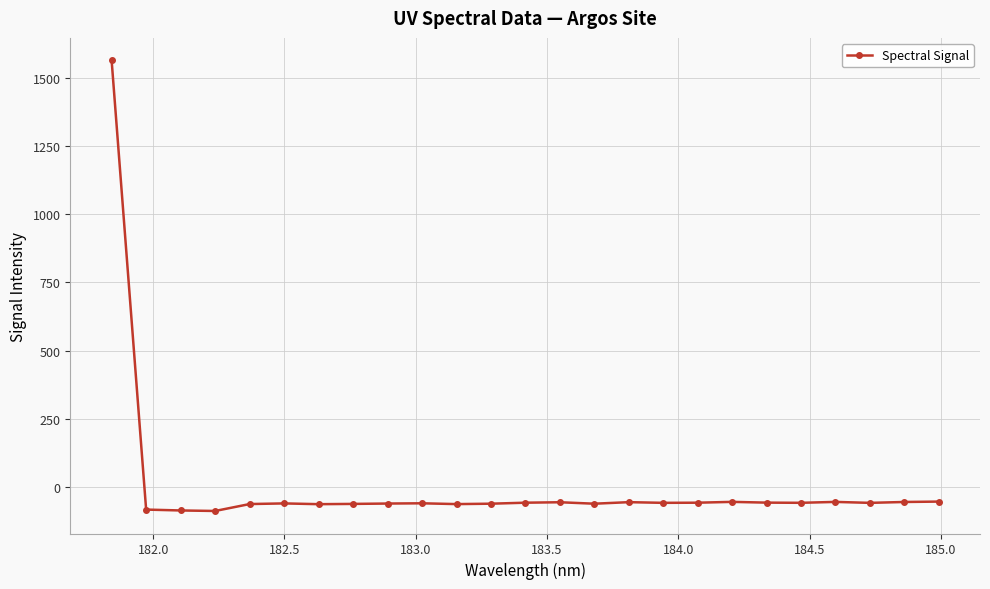

What is the difference between the maximum and second lowest values?

1649.1